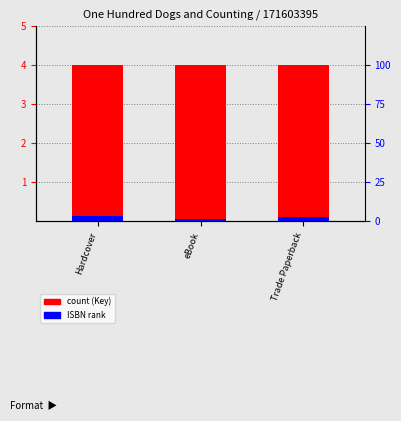

Which category has the highest value in the ISBN rank series?

Hardcover